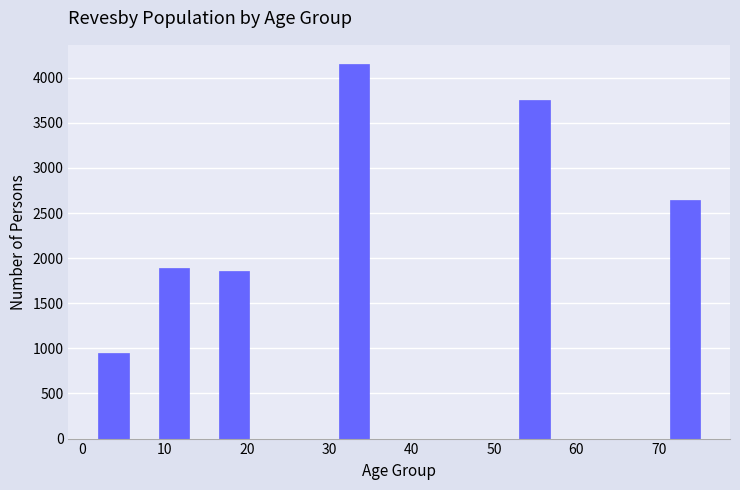

Around what value on the x-axis is the tallest bar? Give the approximate position of its centre, as read against the axis.

33